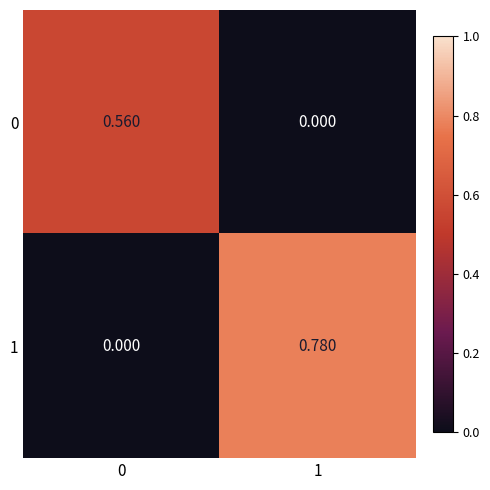

Is the value of 1 at 1 greater than the value of 0 at 1?

Yes